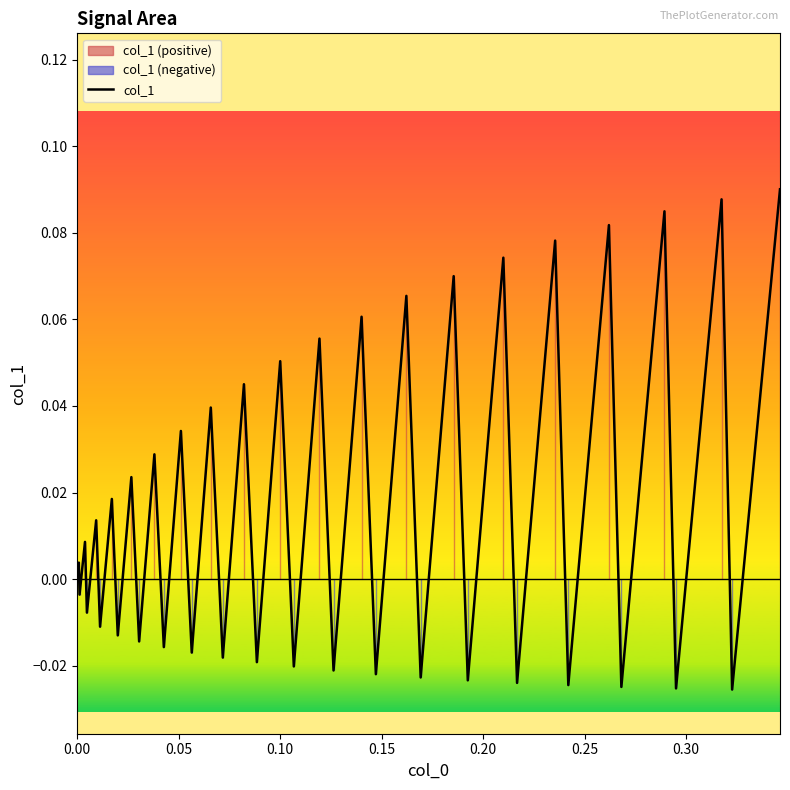

The value at 32 is -0.0. True or false?

False